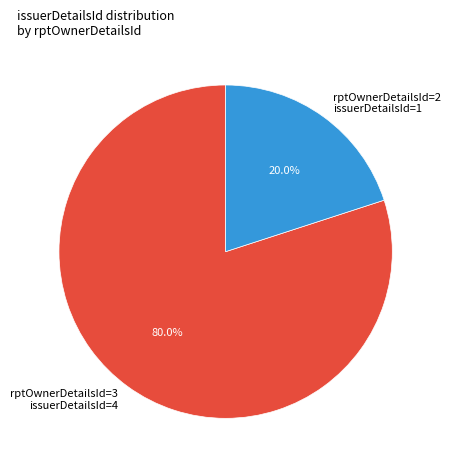

Which has a higher value, rptOwnerDetailsId=3 issuerDetailsId=4 or rptOwnerDetailsId=2 issuerDetailsId=1?

rptOwnerDetailsId=3 issuerDetailsId=4